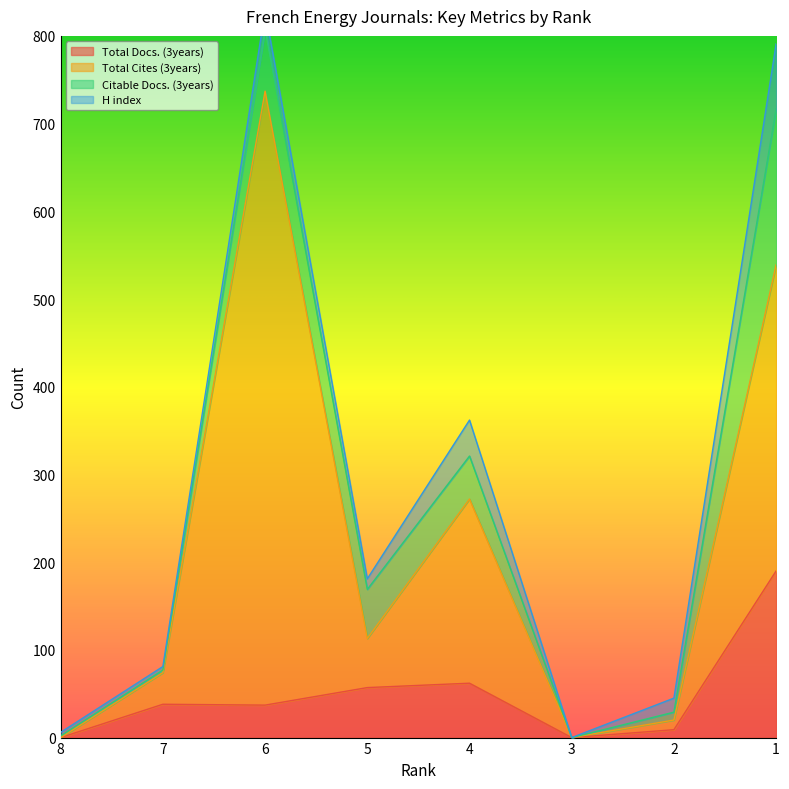

Is the value of Citable Docs. (3years) at 3 greater than the value of Total Cites (3years) at 4?

No